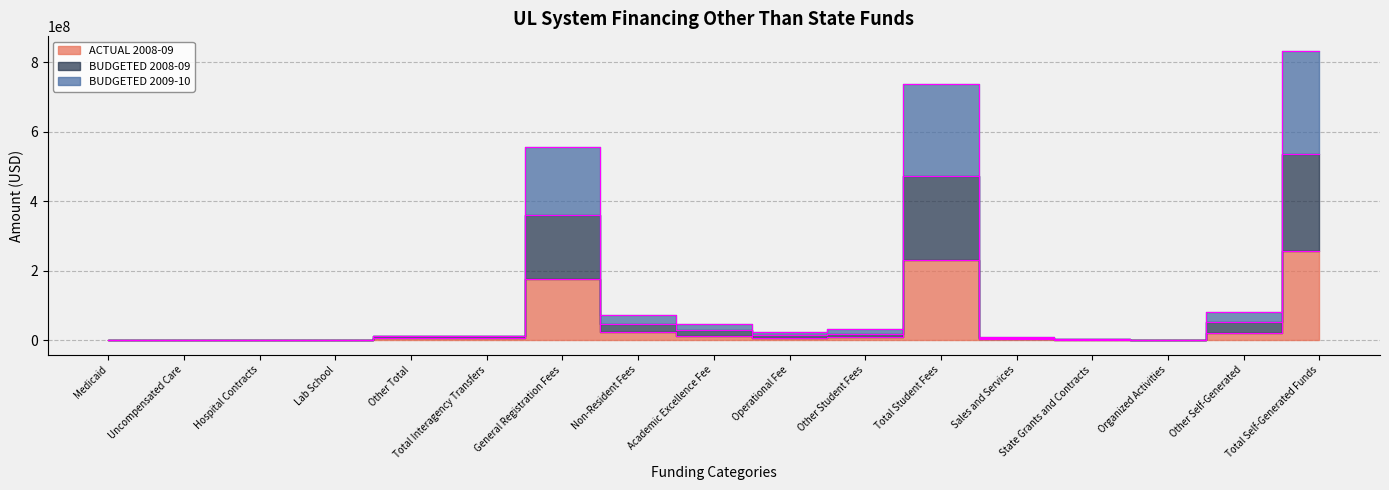

How many series are shown in this chart?

3